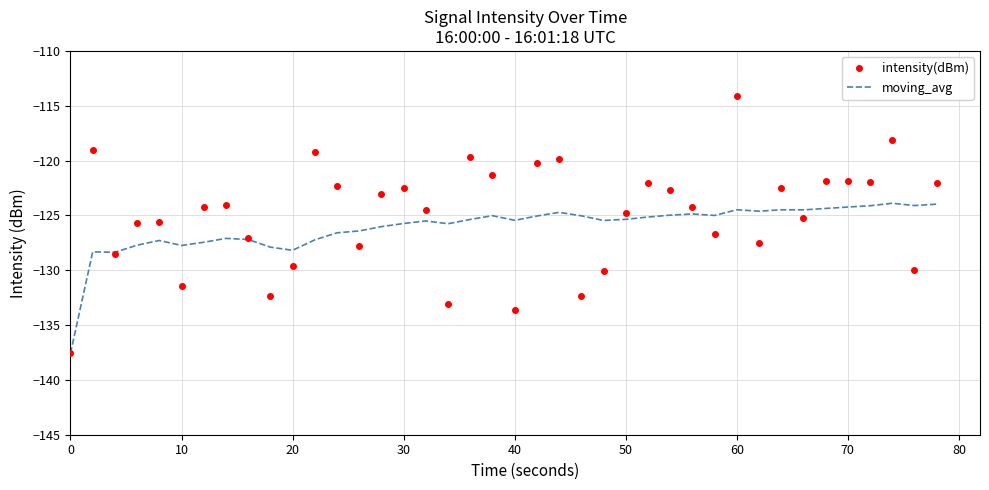

Which series has the largest range (max minus min)?

intensity(dBm)